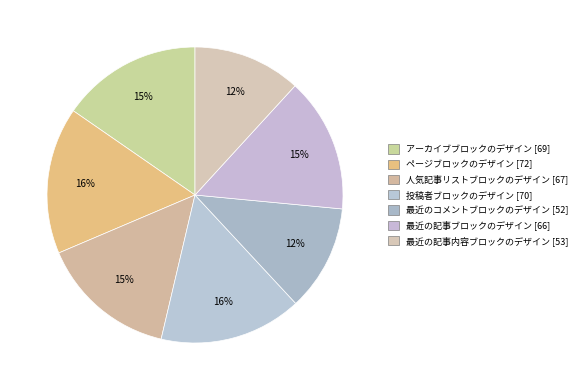

Is 投稿者ブロックのデザイン the majority of the pie?

No